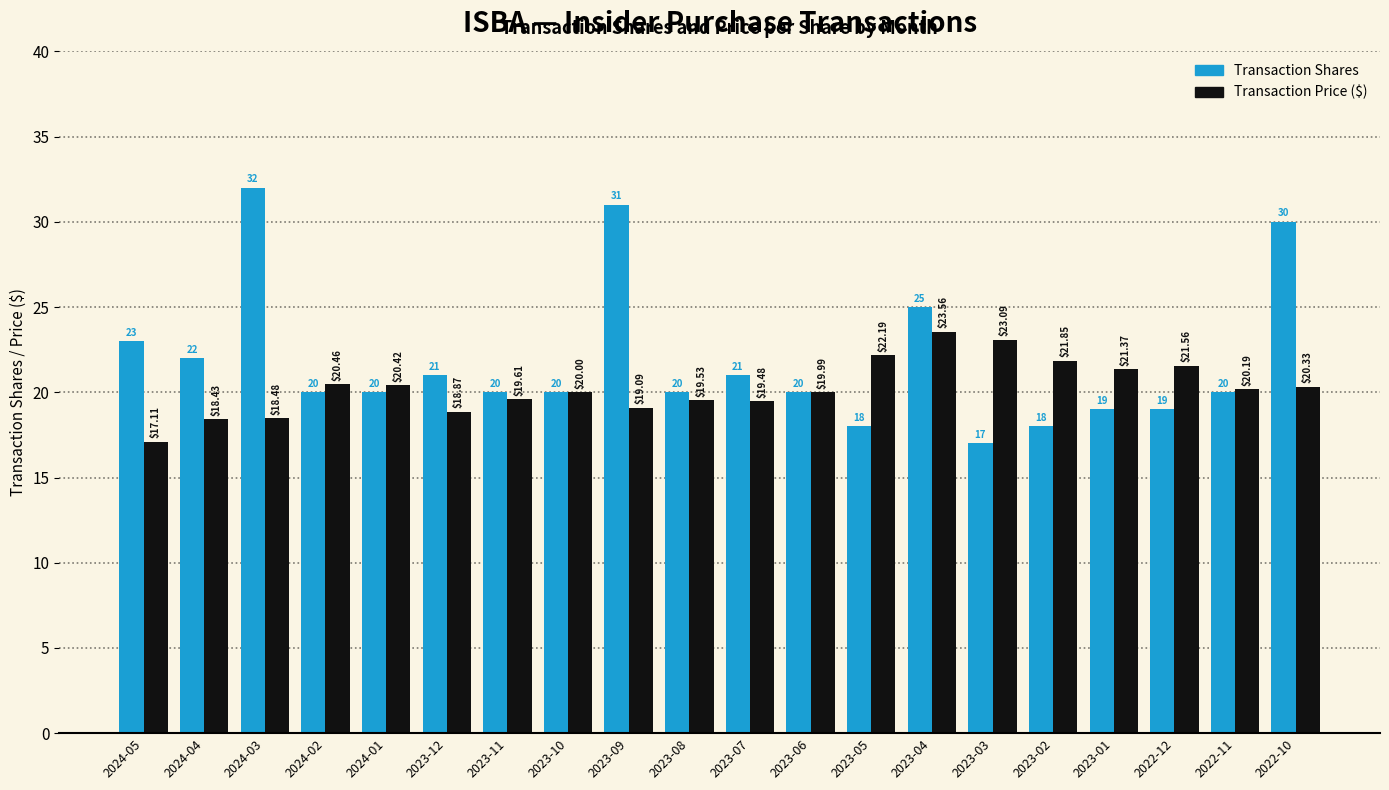

What position from the right is 2024-04?

19